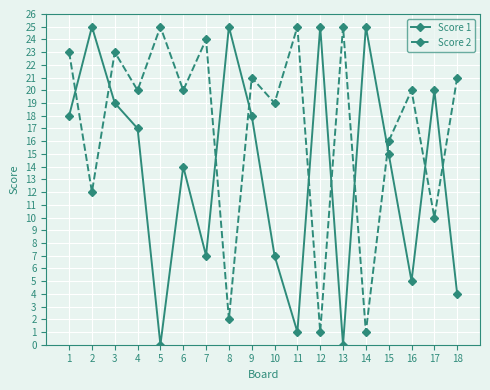

What is the greatest value displayed?

25